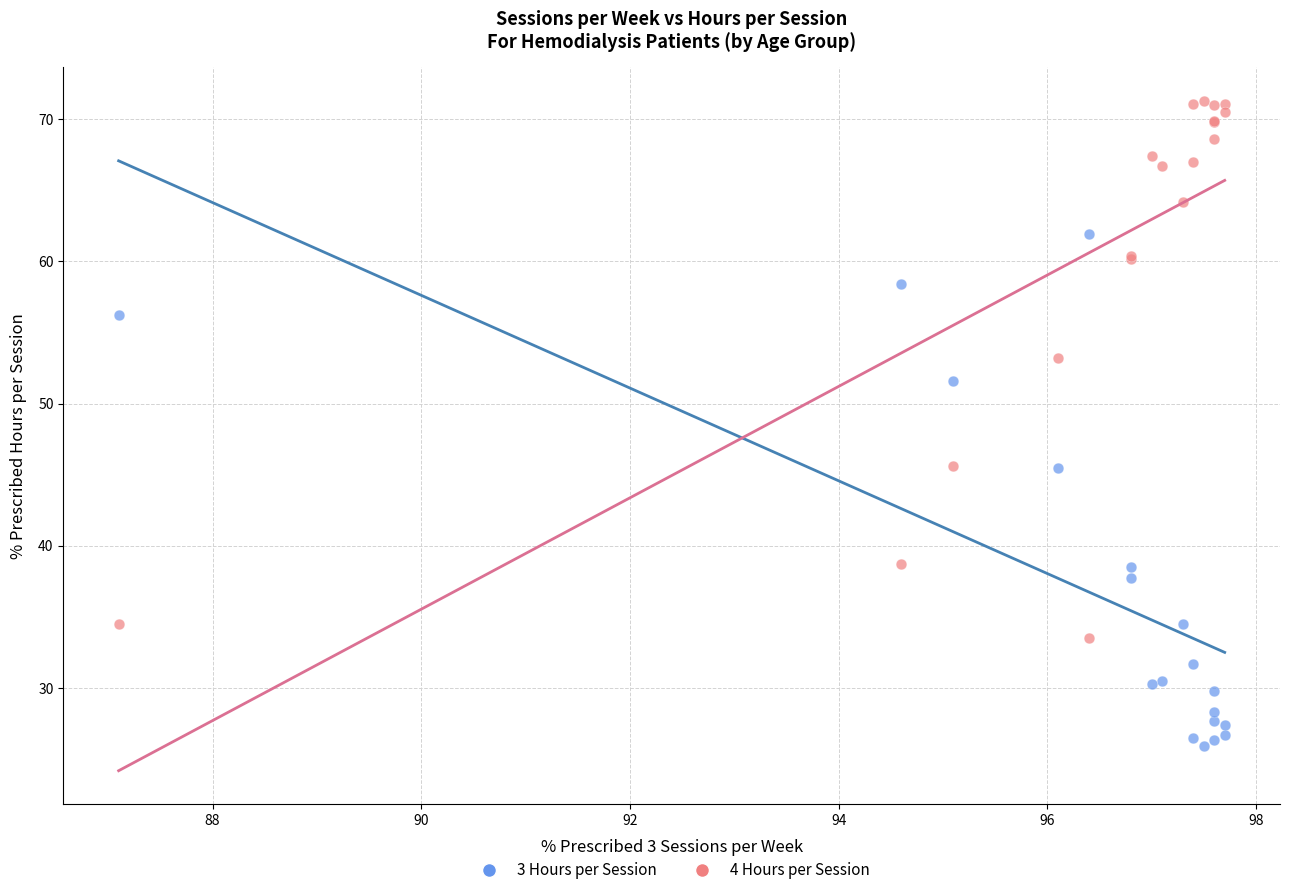

What is the X range (max minus min) for the scatter plot?

10.6